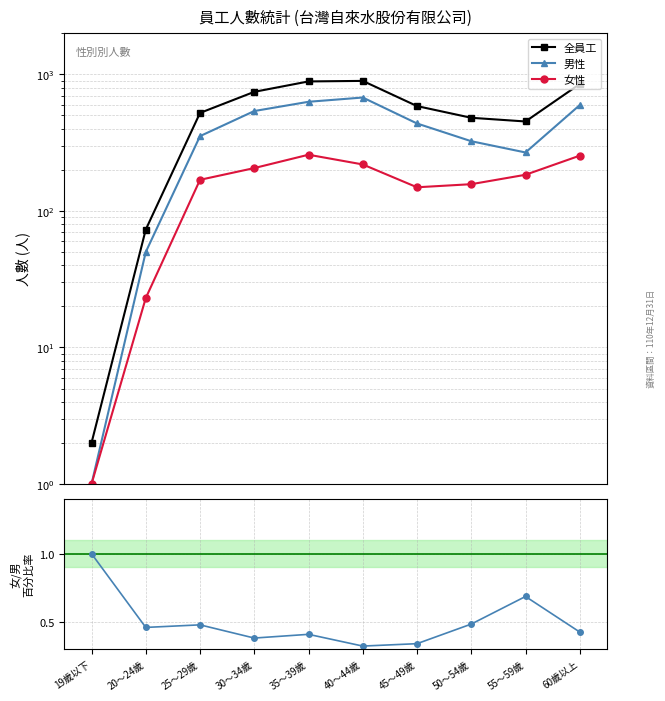

What are all the series names shown in the legend?

全員工, 男性, 女性, 女/男 百分比率